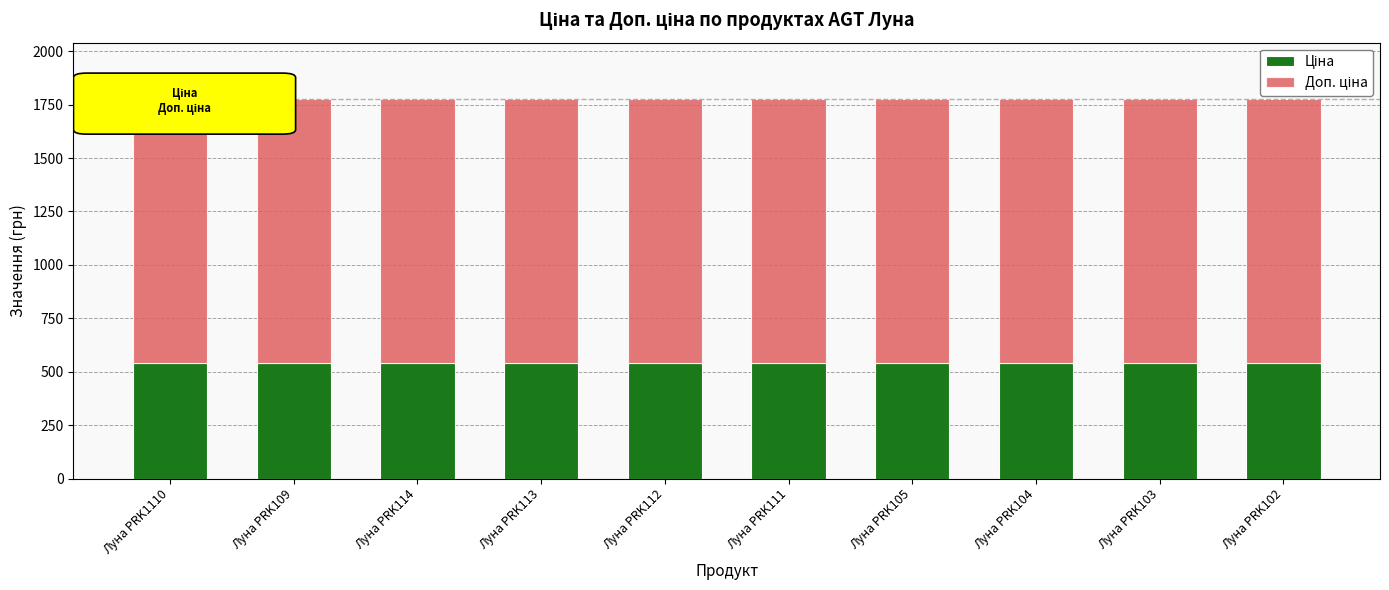

What is the total value across all series at Луна PRK109?

1774.4